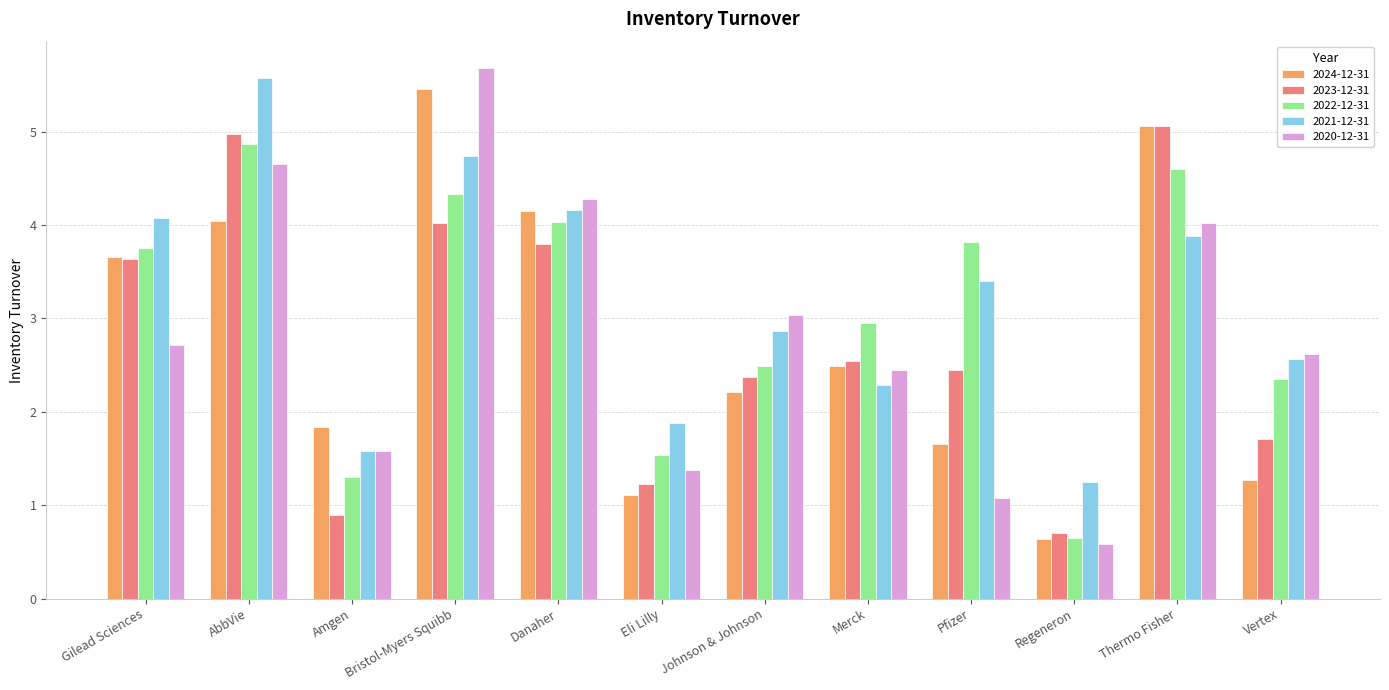

Which label corresponds to the largest value in the chart?

Bristol-Myers Squibb